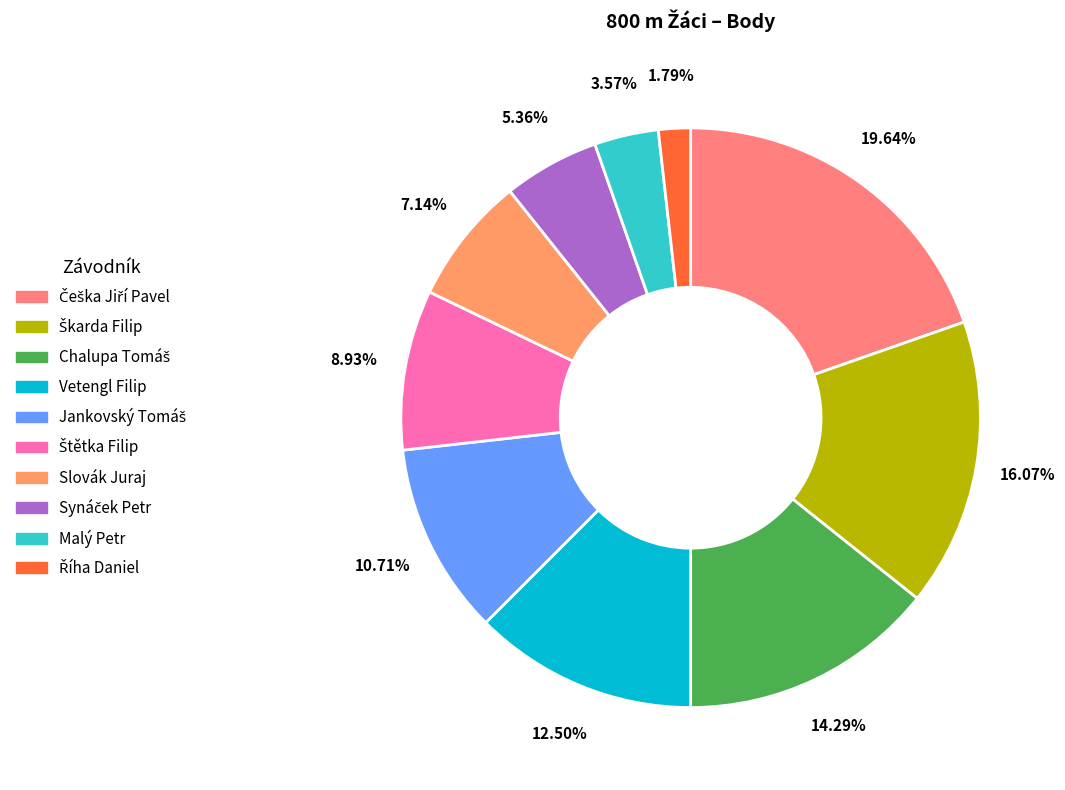

How many segments does this pie chart have?

10